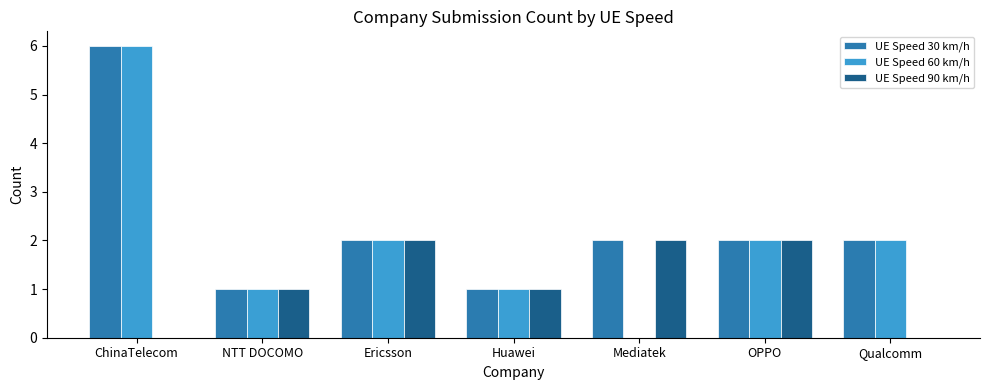

What is the sum of all UE Speed 60 km/h values?

14